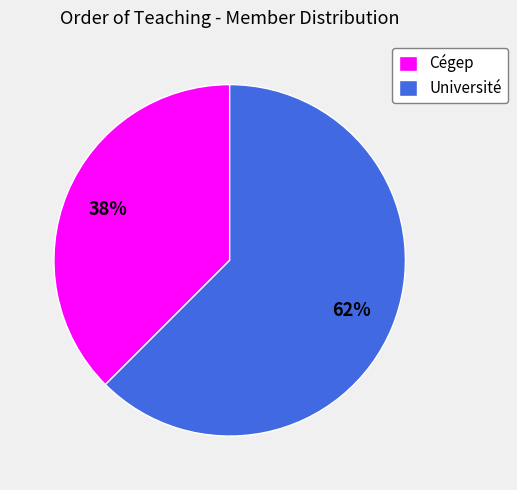

What is the smallest slice in the pie chart?

Cégep